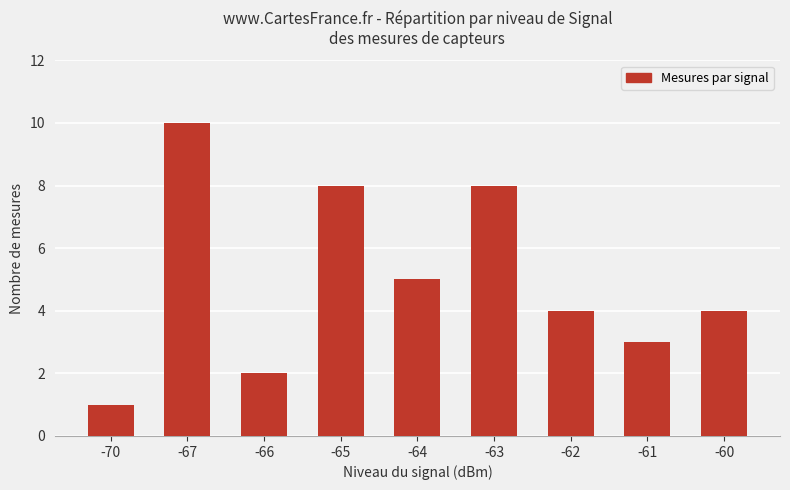

What is the value of the 3rd bar from the left?

2